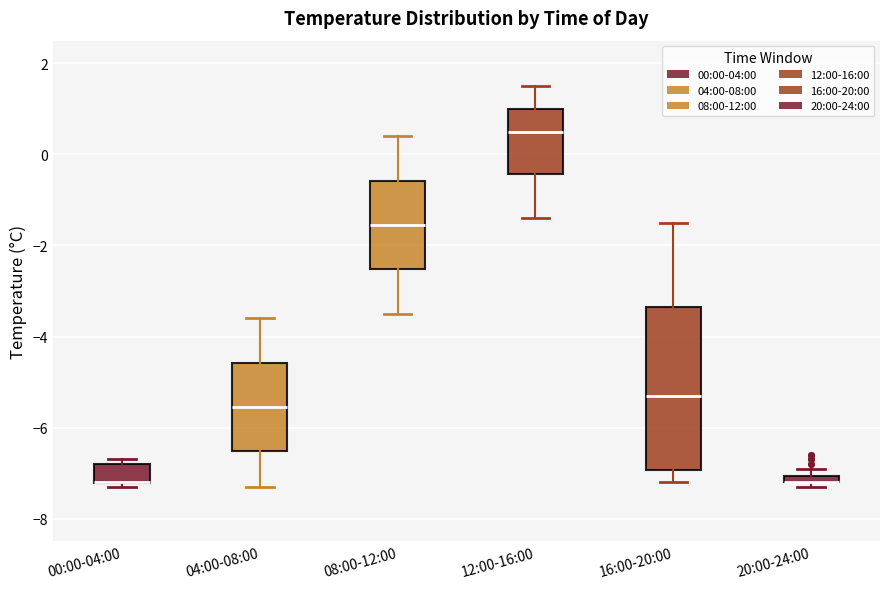

Comparing the boxes themselves (not the whiskers), which one is the tallest?

16:00-20:00